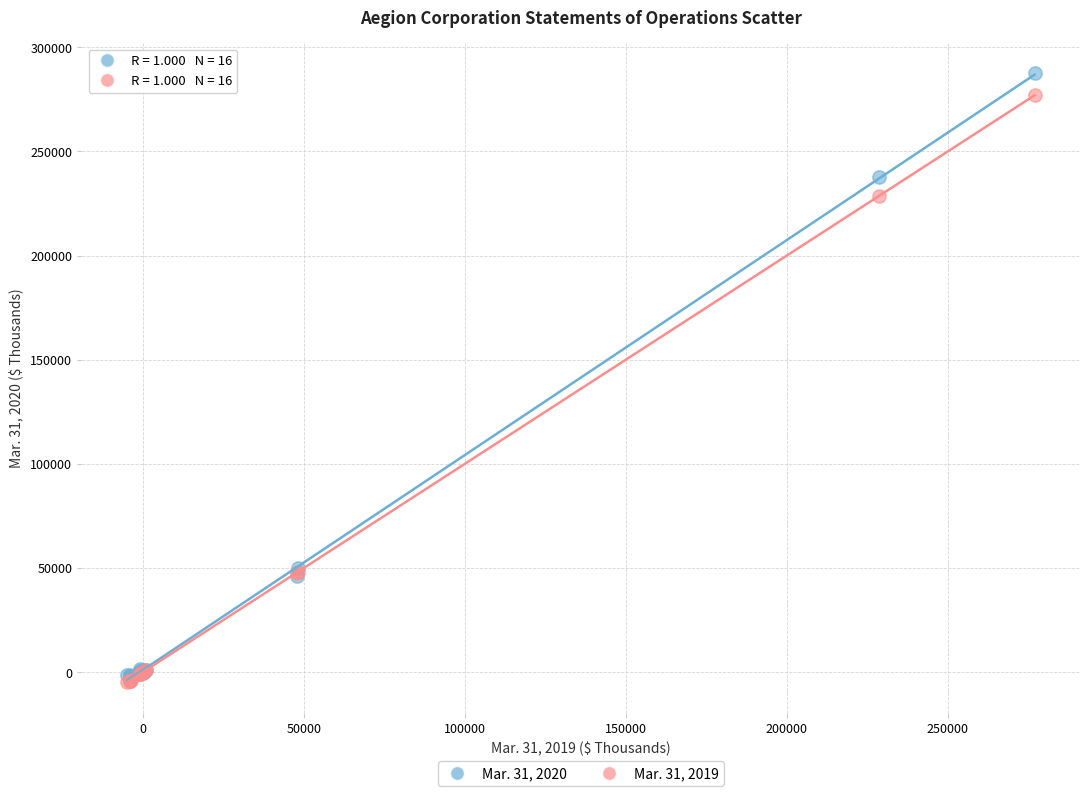

Which series has the largest Y range (max minus min)?

Mar. 31, 2020